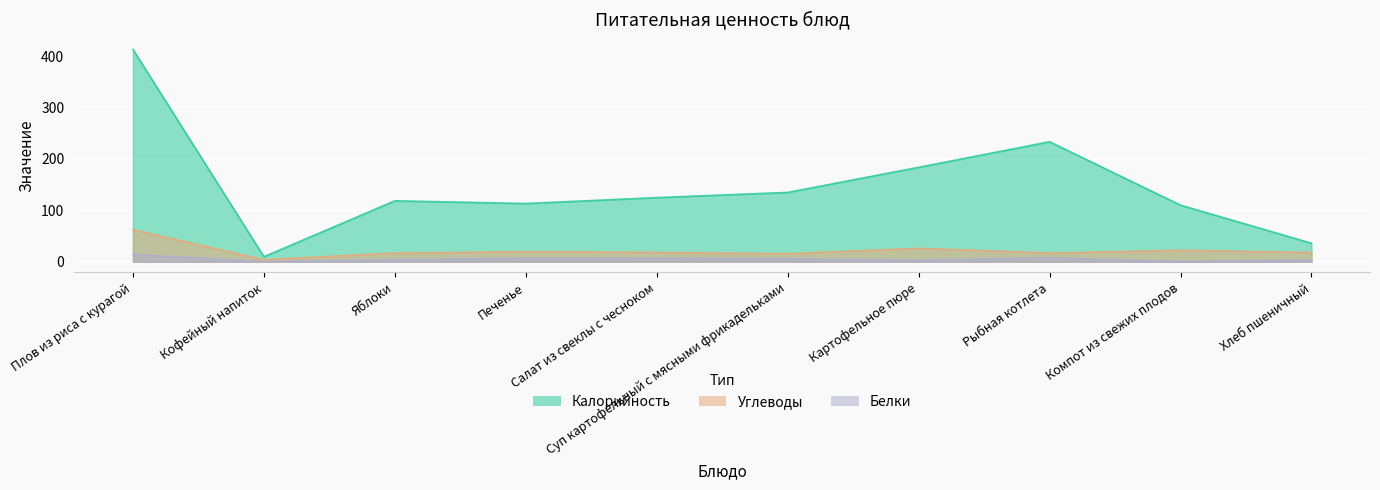

Rank the series by their maximum value, from lowest to highest.

Белки, Углеводы, Калорийность